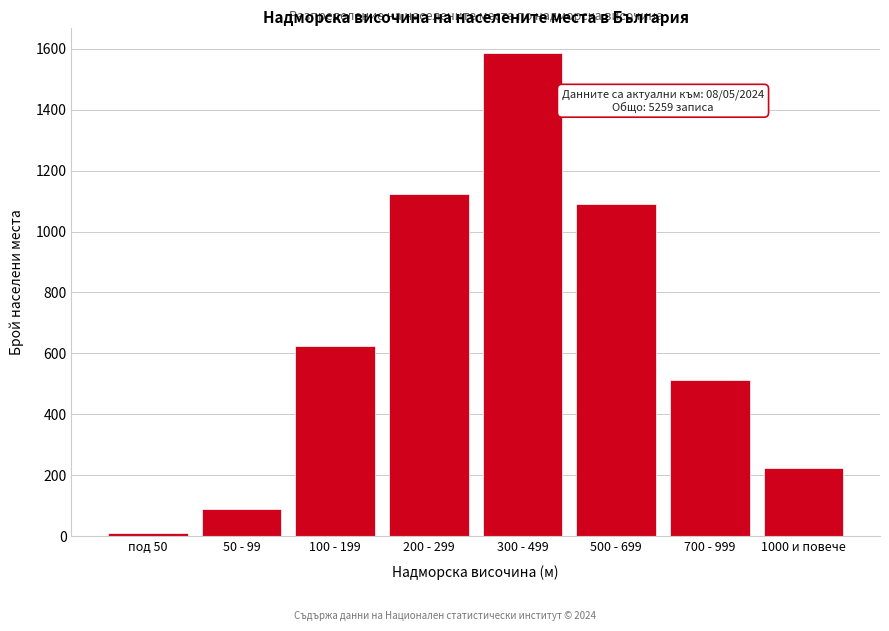

Reading right to left, list all the values displayed in this chart.

1000 и повече=223	700 - 999=512	500 - 699=1089	300 - 499=1587	200 - 299=1124	100 - 199=623	50 - 99=89	под 50=12